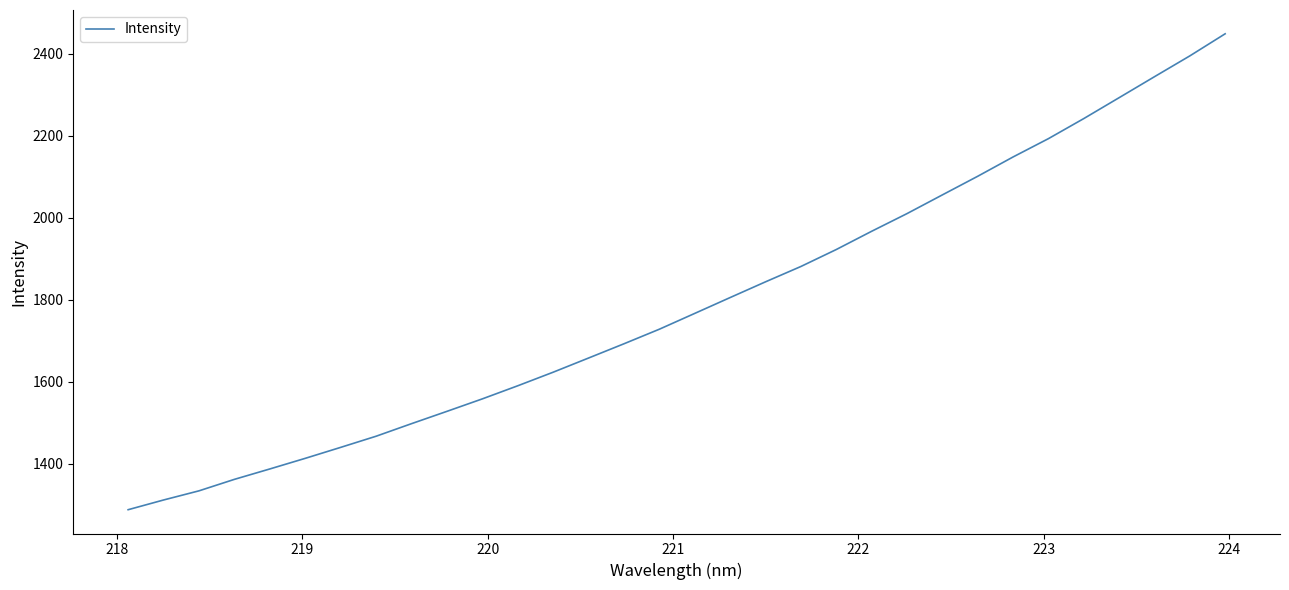

What is the difference between the second highest and minimum values?

1107.1